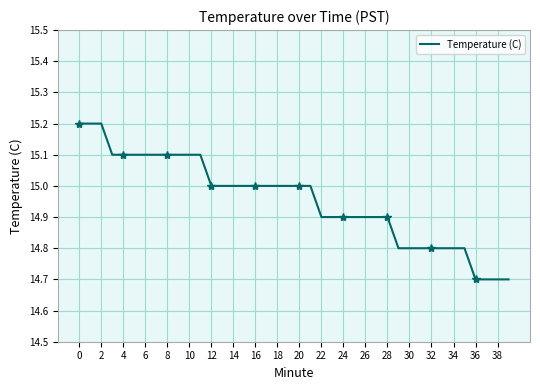

What is the smallest value displayed?

14.7